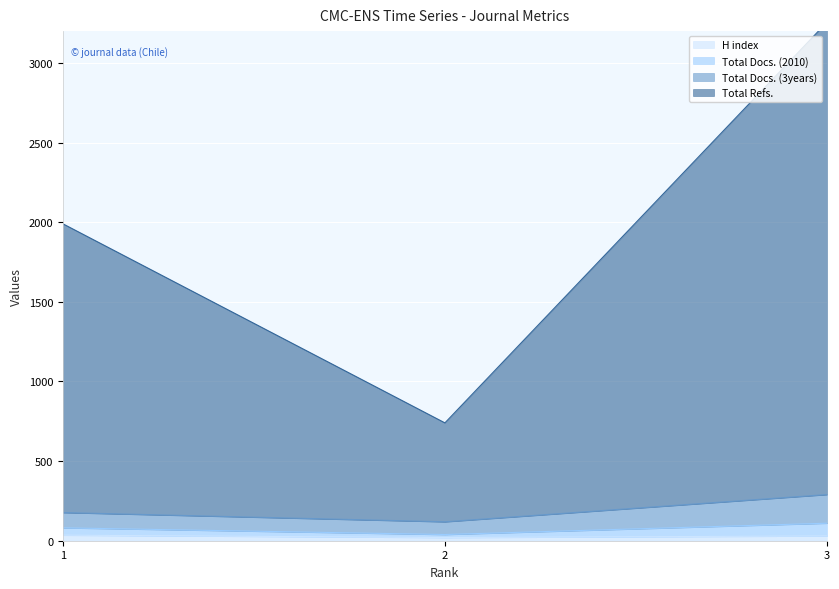

How many lines are shown in the chart?

4